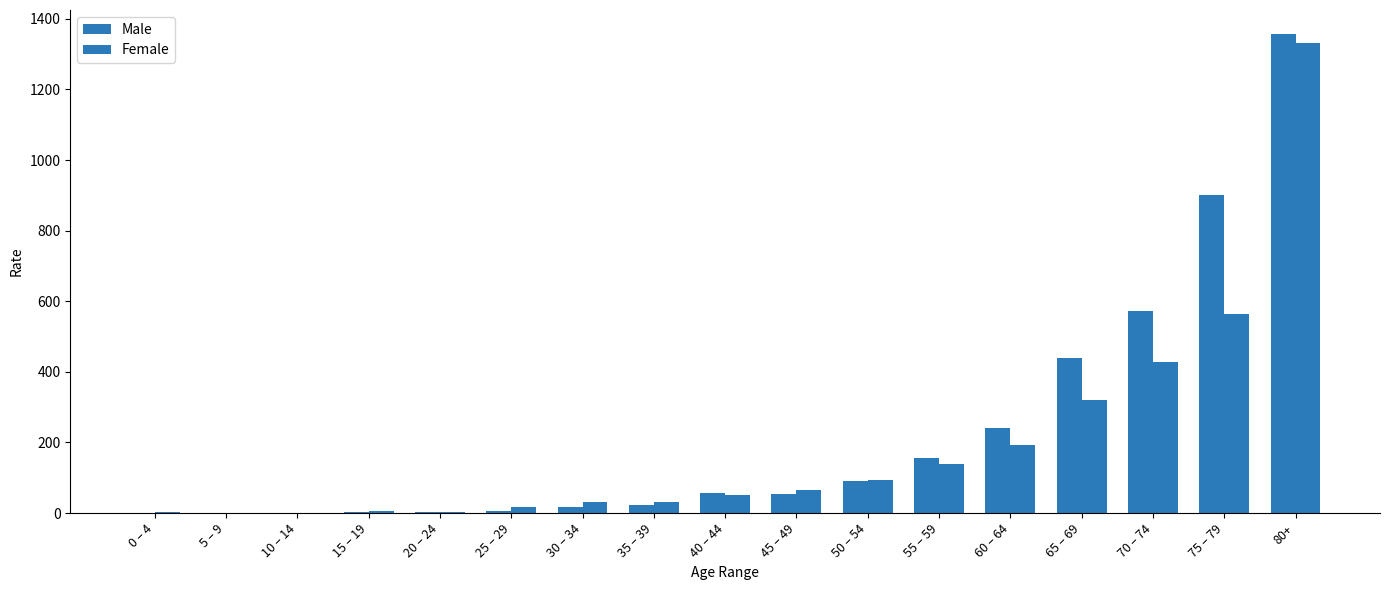

True or false: Male has a value of 2.5 at 15 – 19.

True